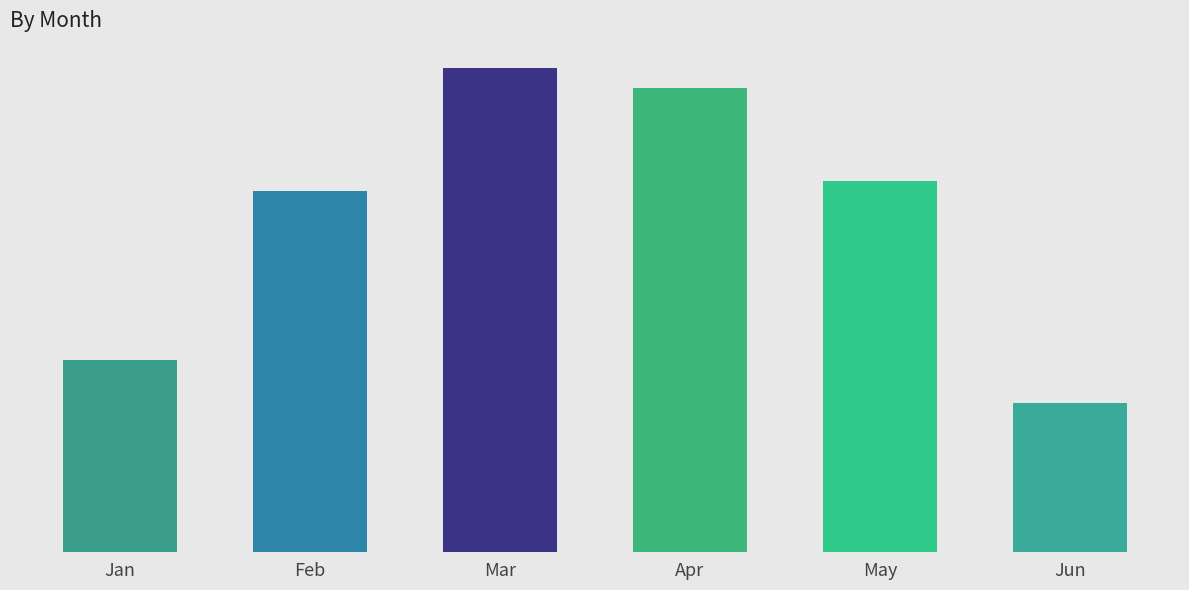

What are all the series names shown in the legend?

Jan, Feb, Mar, Apr, May, Jun